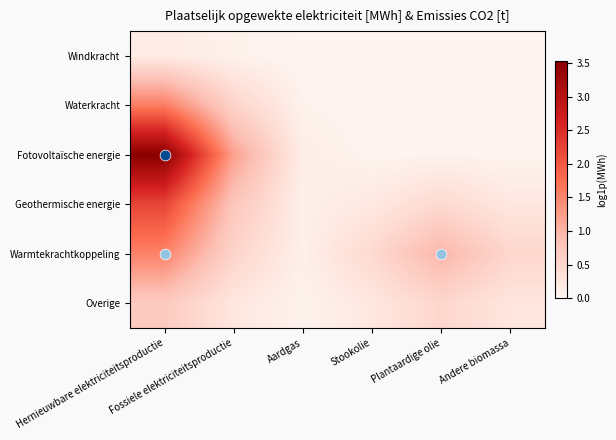

How many categories are shown in the chart?

6